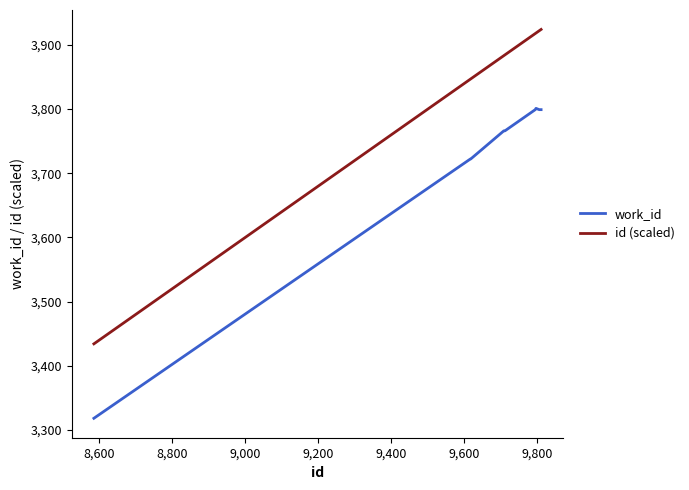

What is the maximum value for id (scaled)?

3924.0